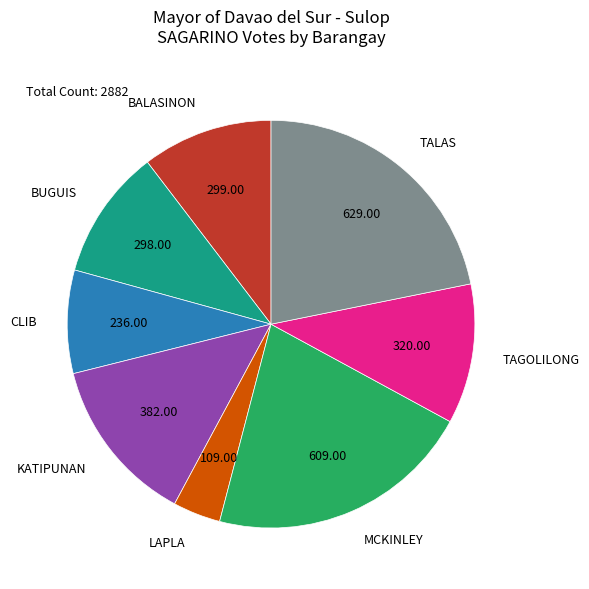

Do LAPLA and TALAS together represent more than half of the pie?

No